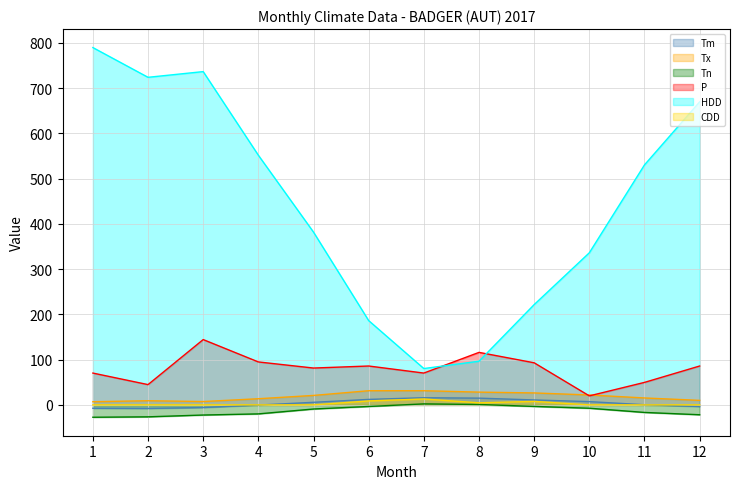

True or false: Tn and CDD cross at least once.

False